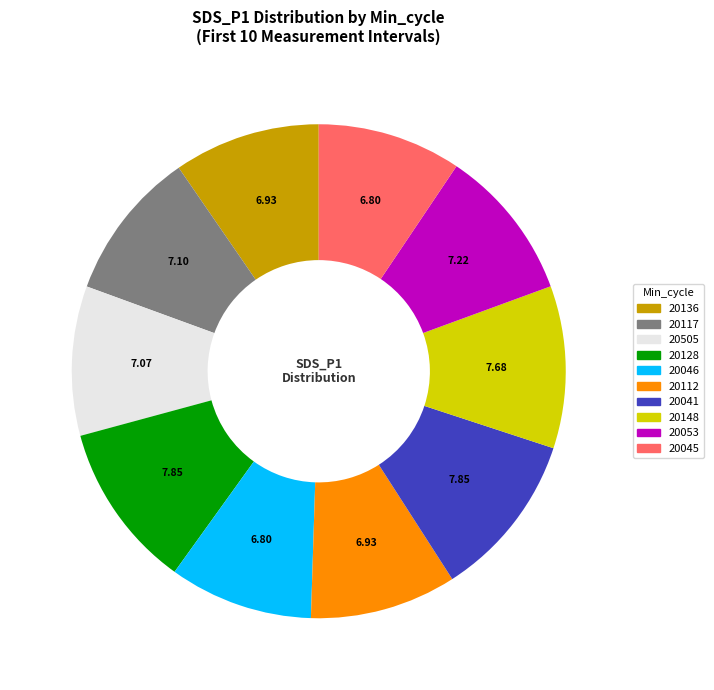

Is there a majority slice in this chart?

No